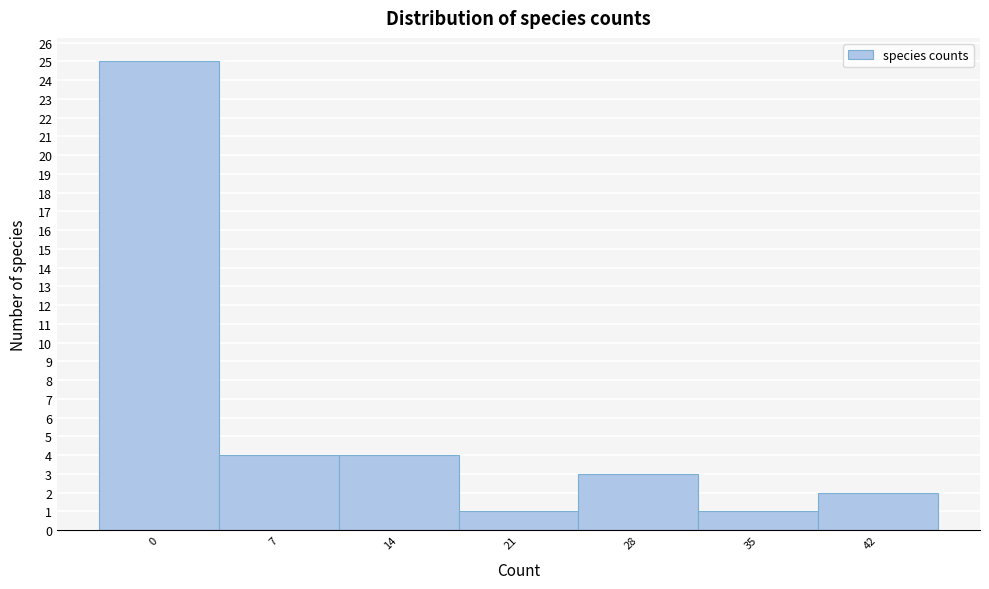

Reading left to right, list all the values displayed in this chart.

25	4	4	1	3	1	2